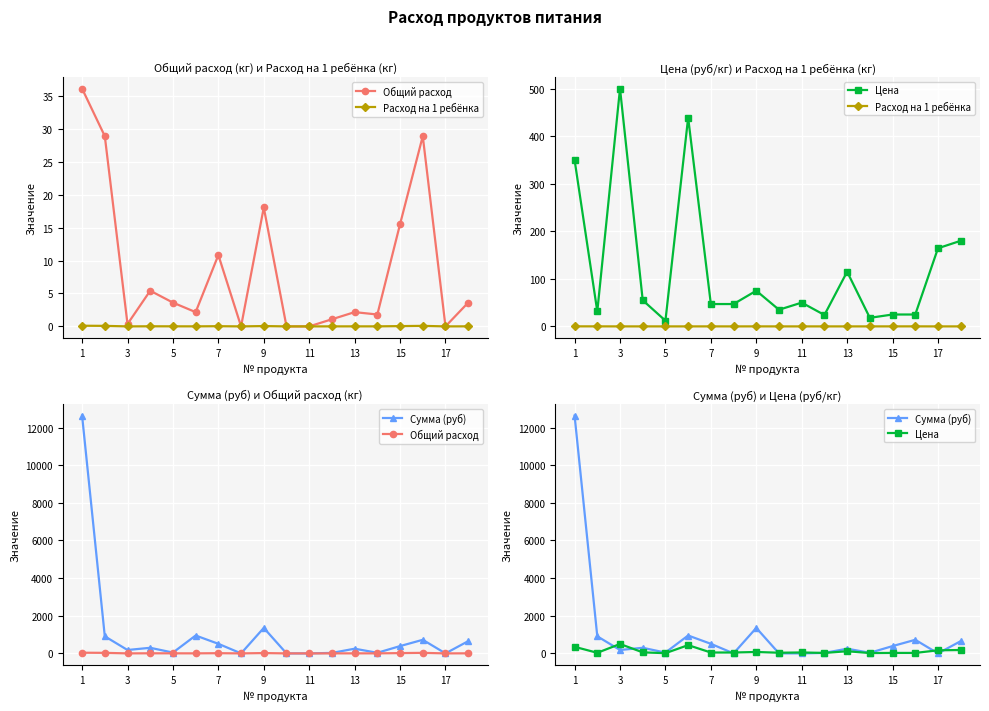

True or false: Сумма (руб) and Цена cross at least once.

True